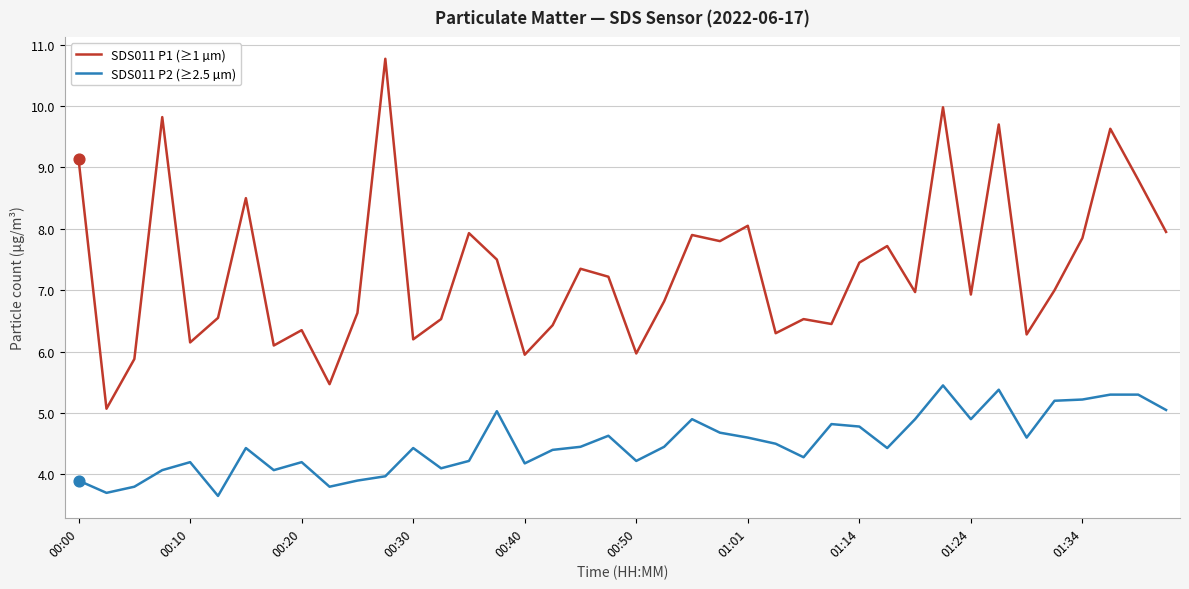

Which series has the largest total across all categories?

SDS011 P1 (≥1 µm)